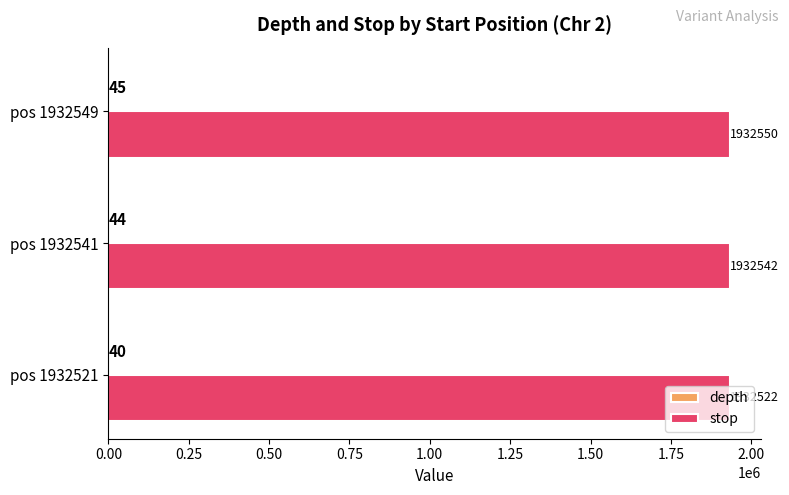

At which category is the sum across all series the highest?

pos 1932549